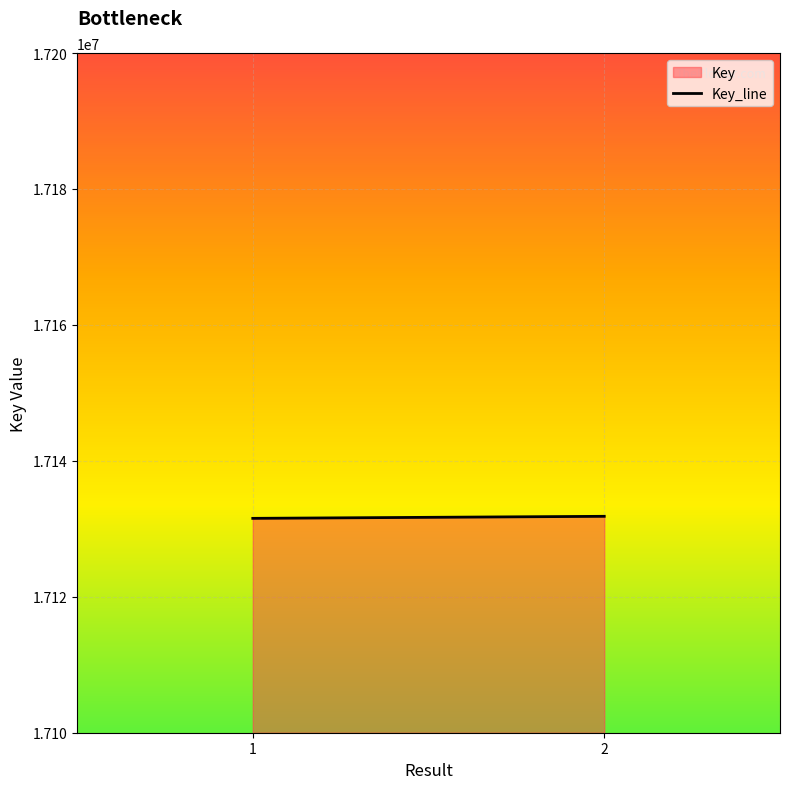

Reading left to right, what are all the values shown in this chart?

1=17131541	2=17131840